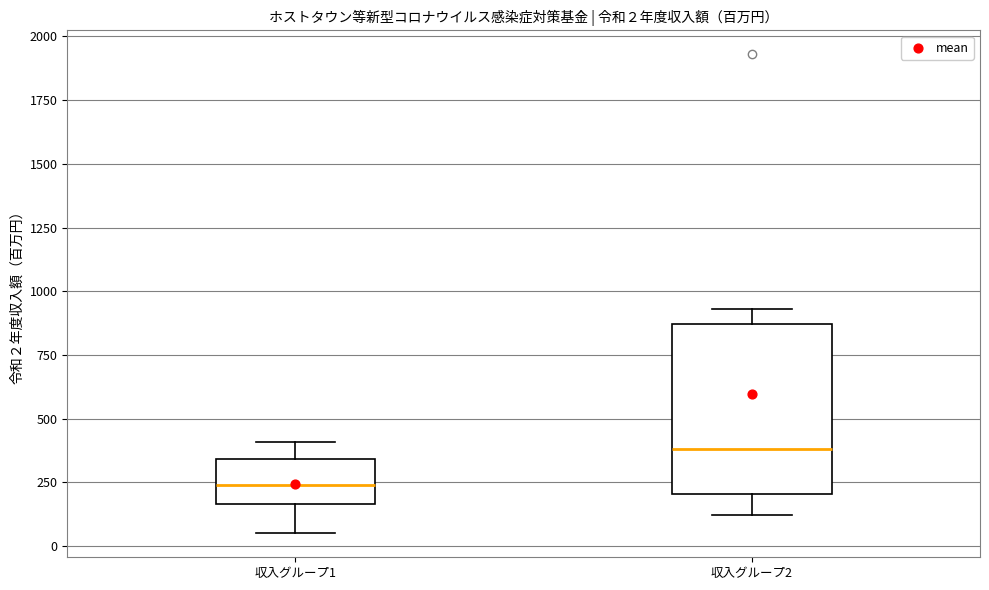

Which box's median line is the highest?

収入グループ2